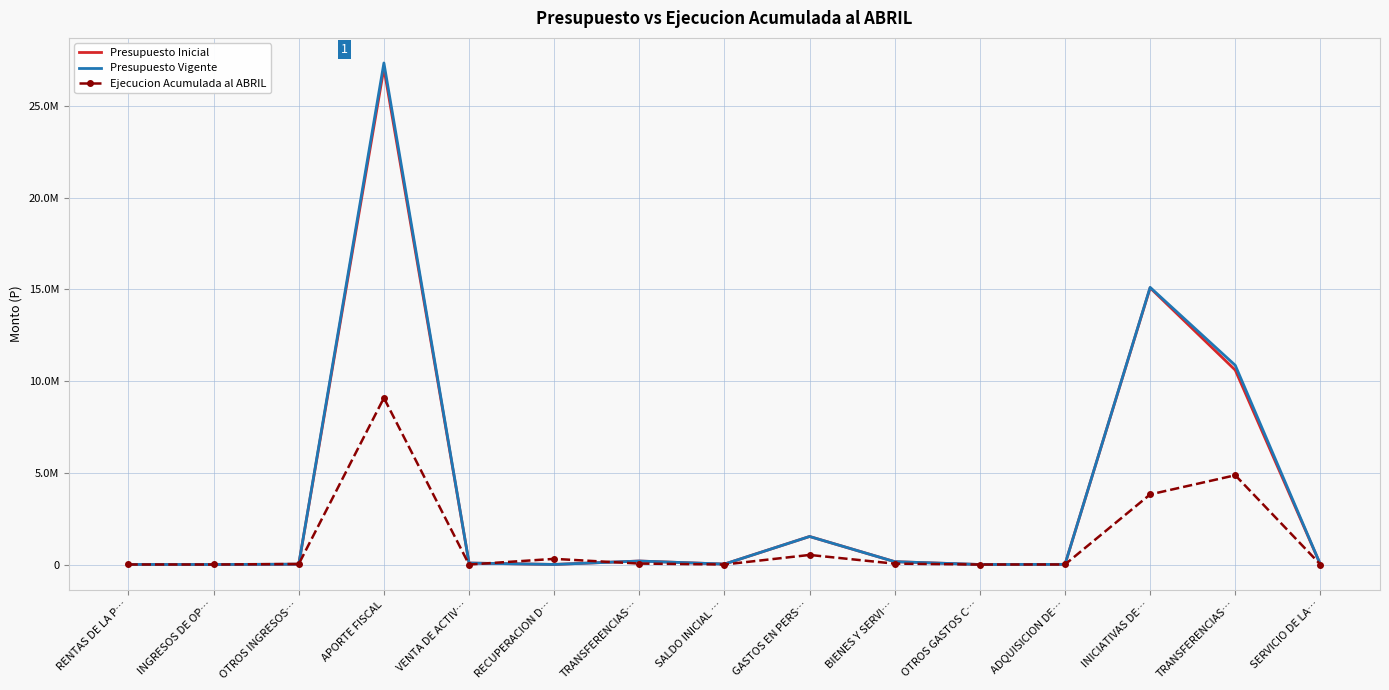

Where is Ejecucion Acumulada al ABRIL nearest to the value 4539018?

TRANSFERENCIAS…